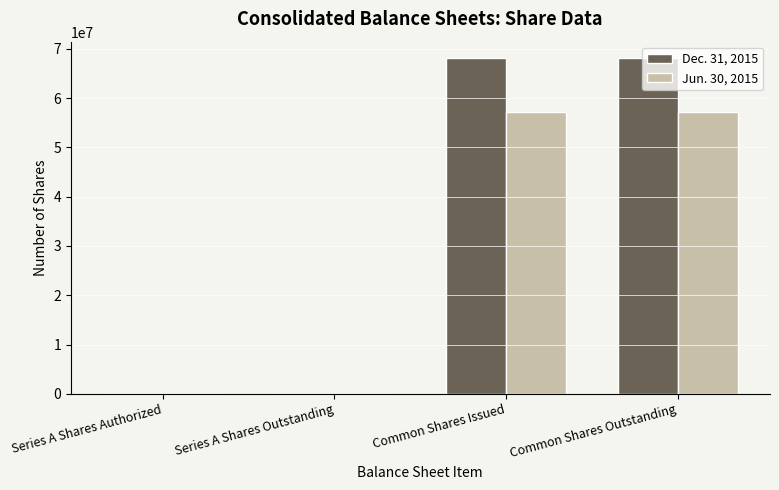

What is the total value across all series at Common Shares Outstanding?

125158441